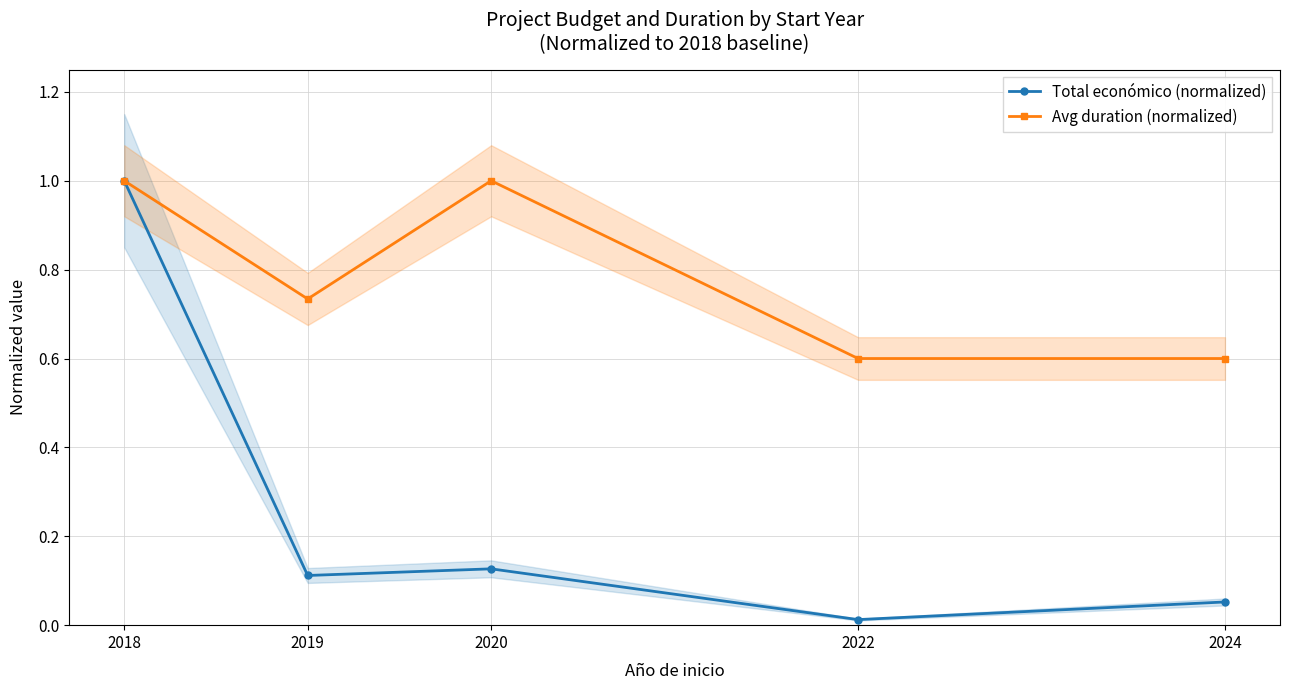

What is the difference between the maximum and minimum values in the Avg duration (normalized) series?

0.4